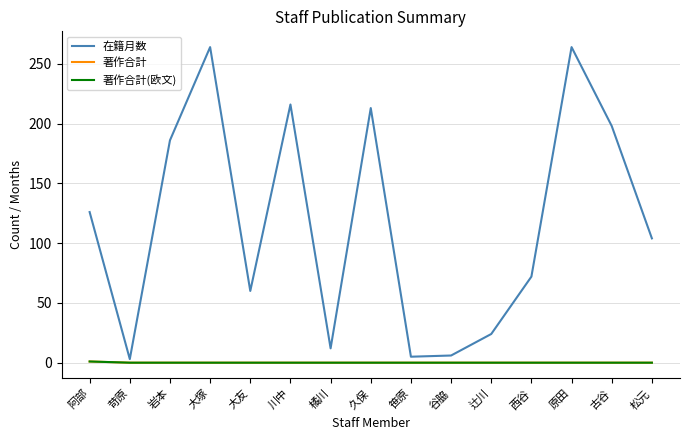

At how many categories does at least one series exceed 5?

13